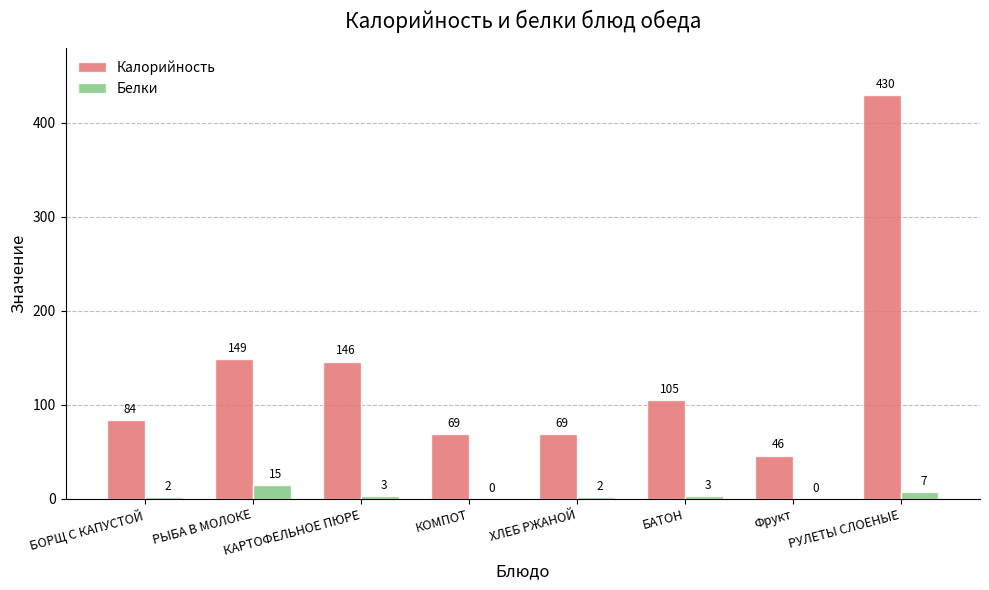

Reading right to left, extract all data points from this chart.

Калорийность: 430	46	105	69	69	146	149	84
Белки: 7	0	3	2	0	3	15	2